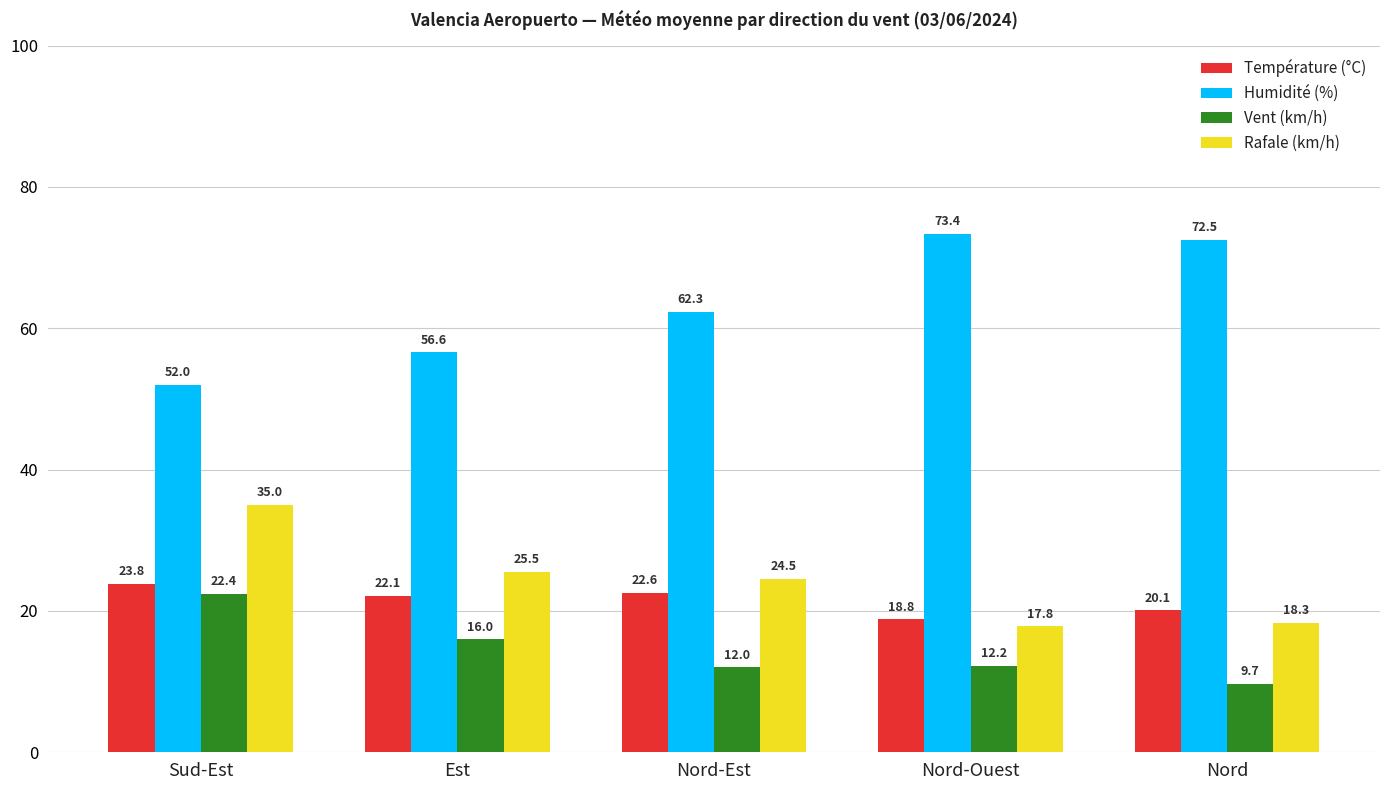

What is the value of the Humidité (%) bar at the 4th from the left?

73.4